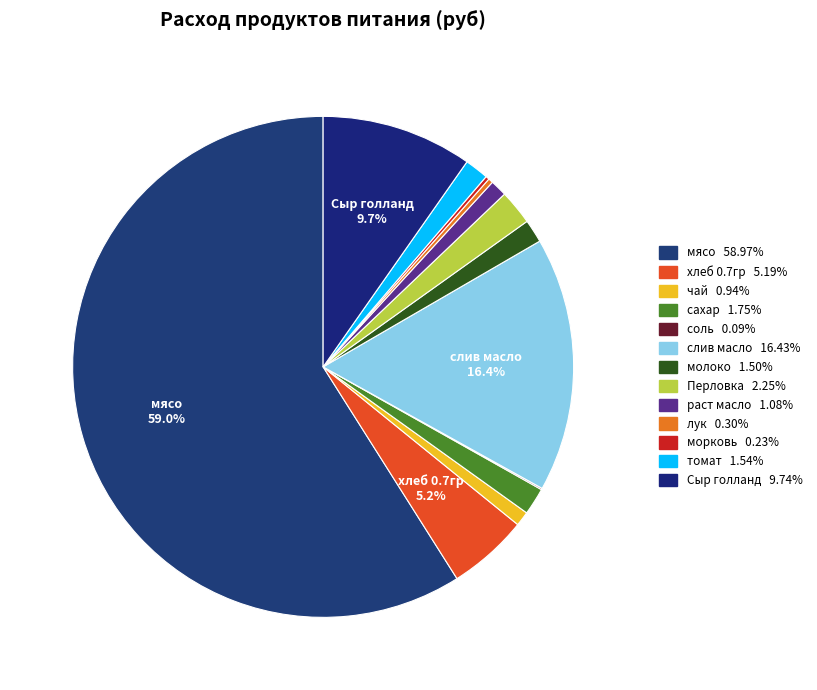

Which slice represents more than half of the pie?

мясо